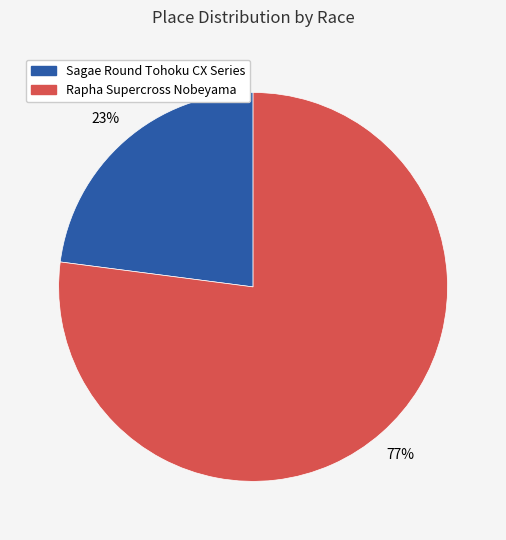

Is Sagae Round Tohoku CX Series the majority of the pie?

No